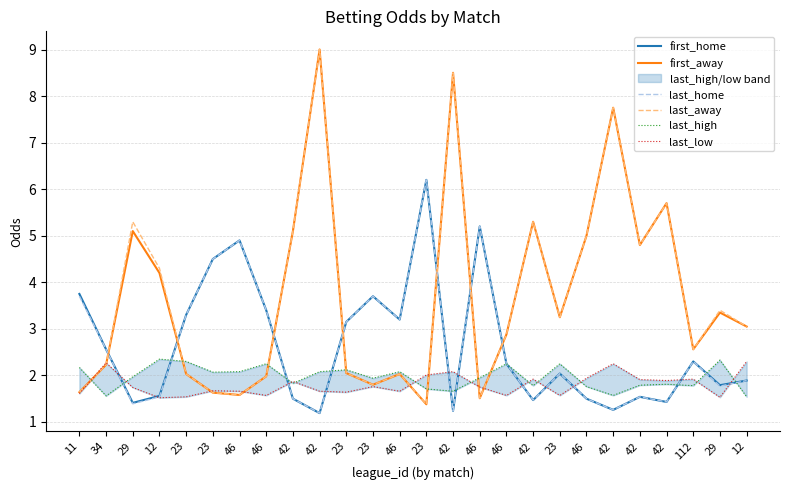

Which series has the largest range (max minus min)?

first_away